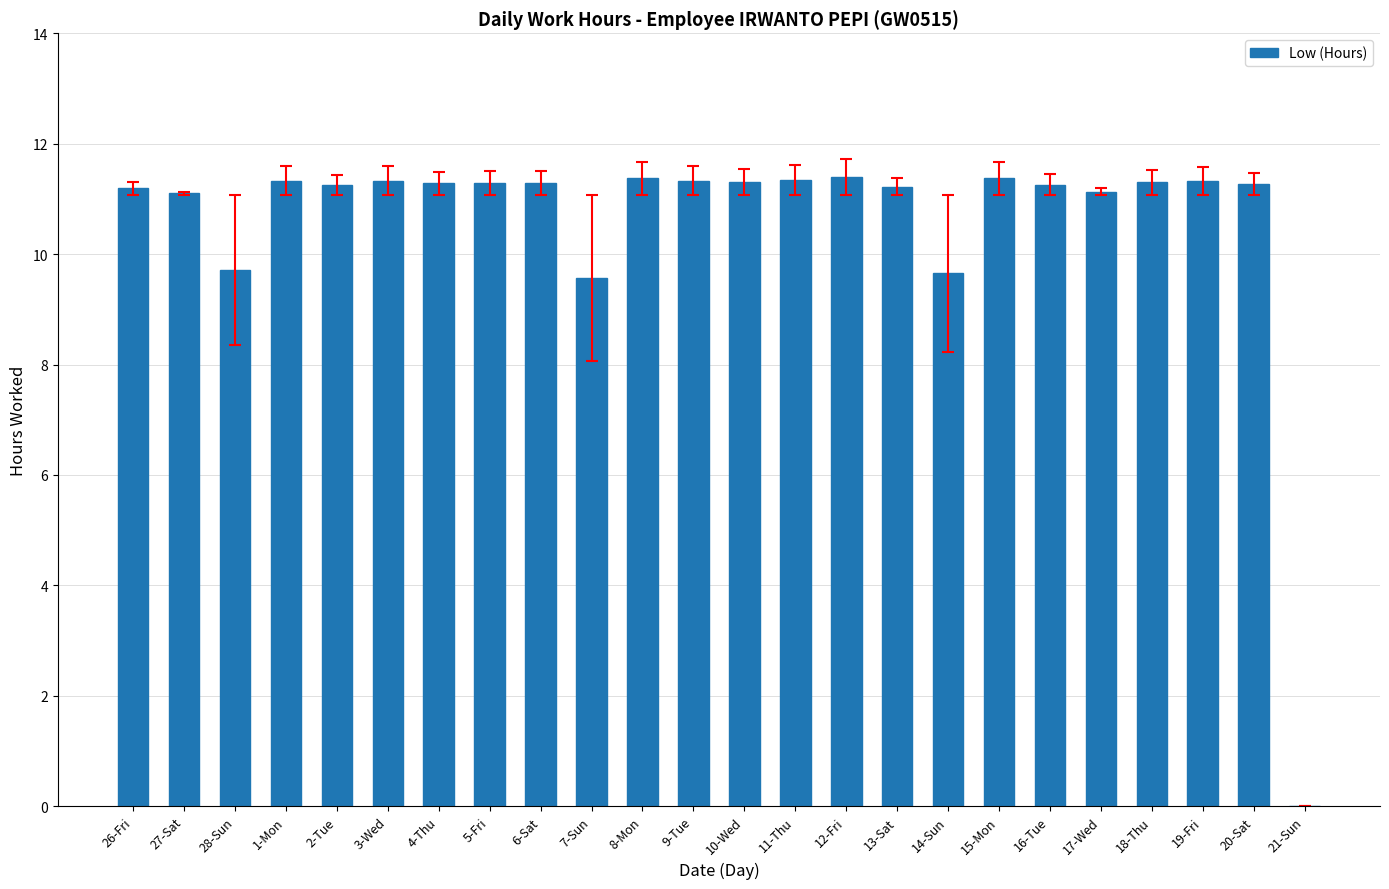

What is the sum of all values?

254.6